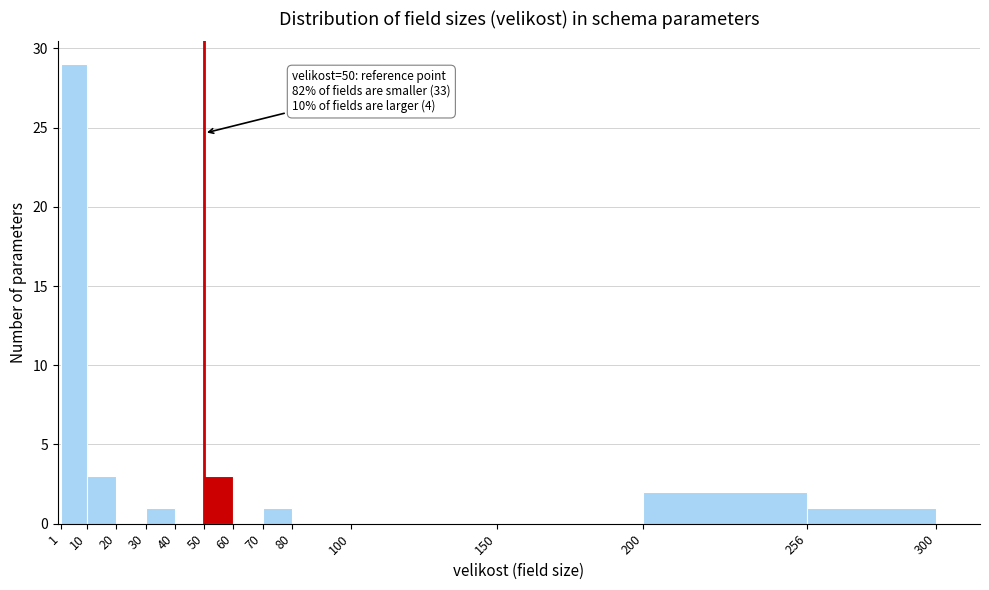

Over which range of the x-axis is the bar tallest?

1 to 10